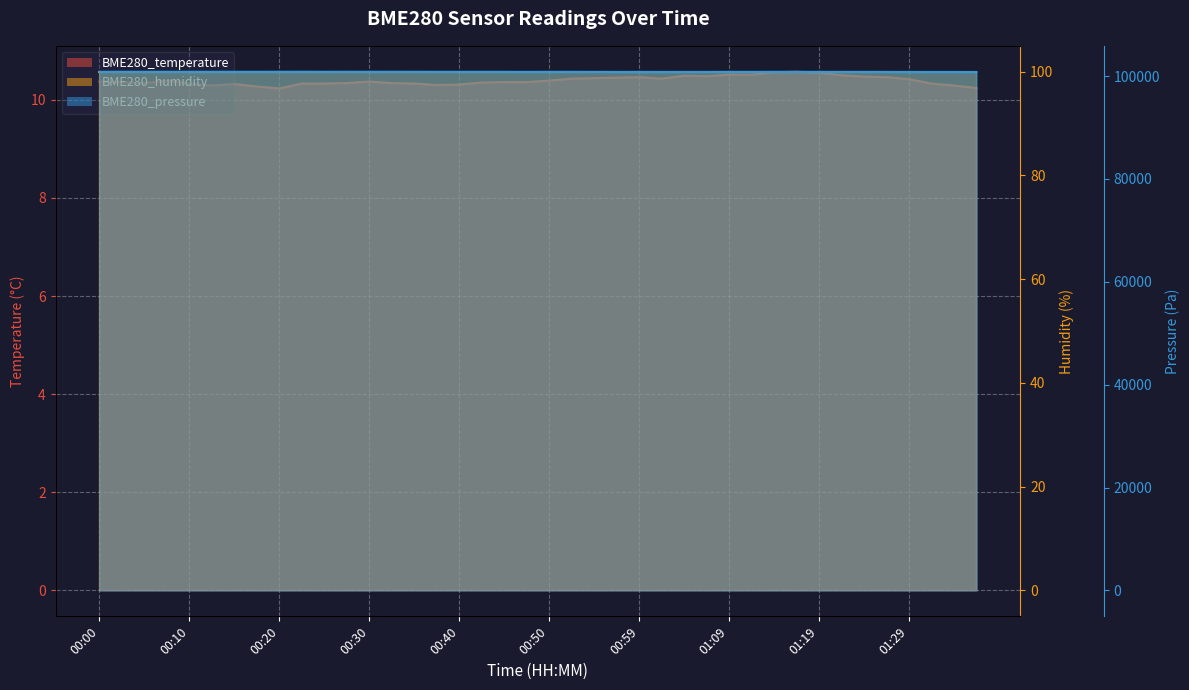

Where is the first local minimum for BME280_temperature?

00:05